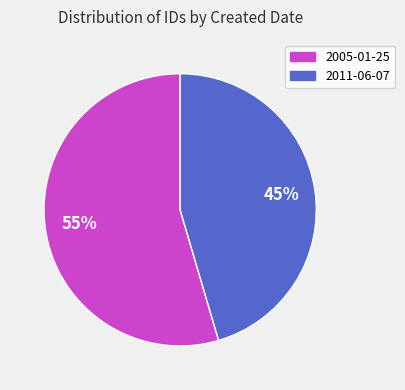

What percentage is the 2005-01-25 slice, to the nearest percent?

55%